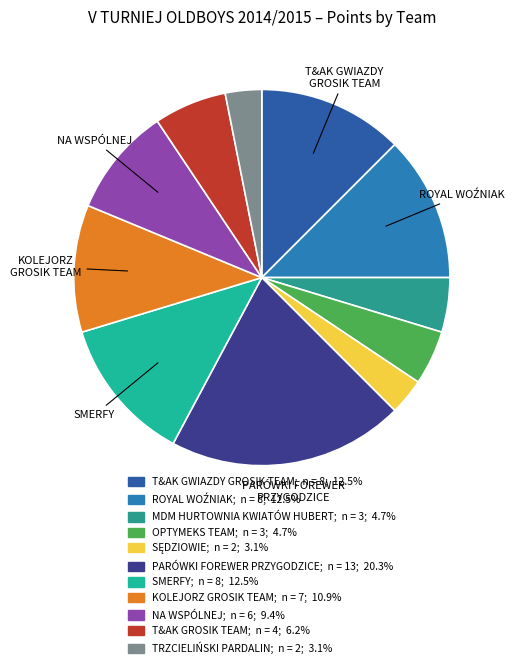

Count the number of slices in the pie.

11